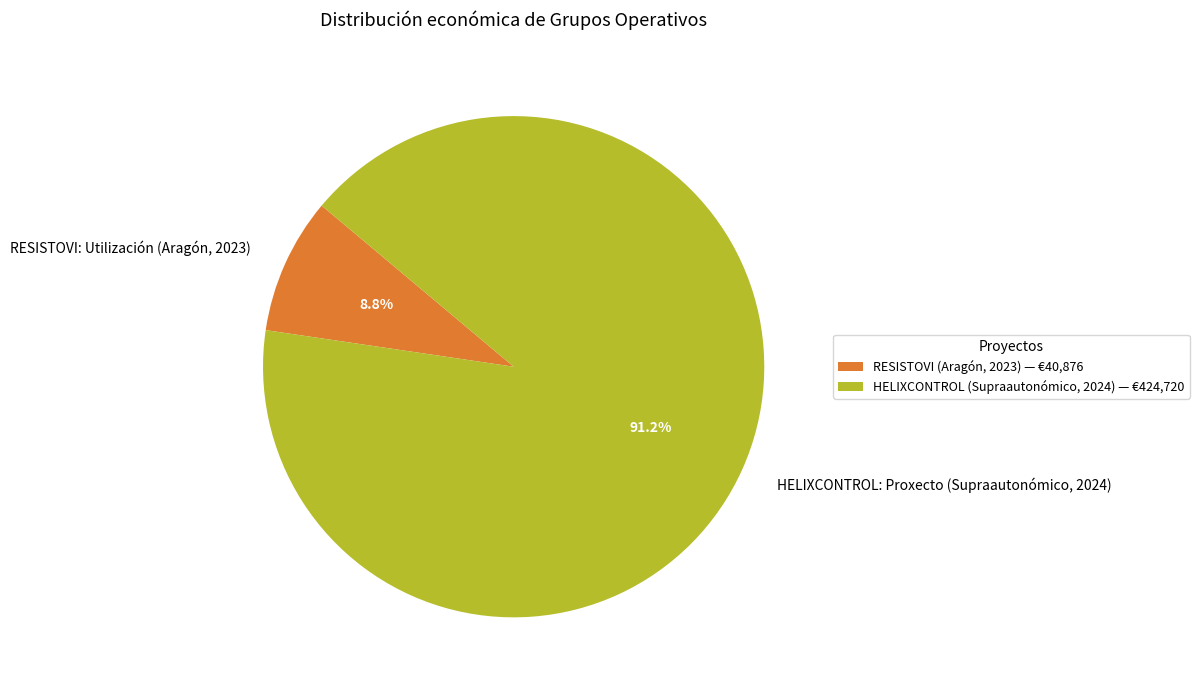

Rank the categories by value from highest to lowest.

HELIXCONTROL: Proxecto (Supraautonómico, 2024), RESISTOVI: Utilización (Aragón, 2023)